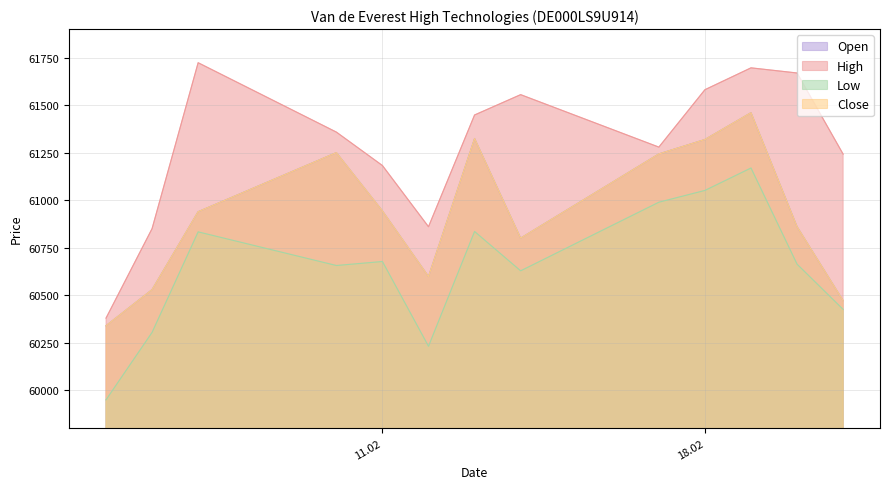

How many interior local peaks does the Close series have?

3